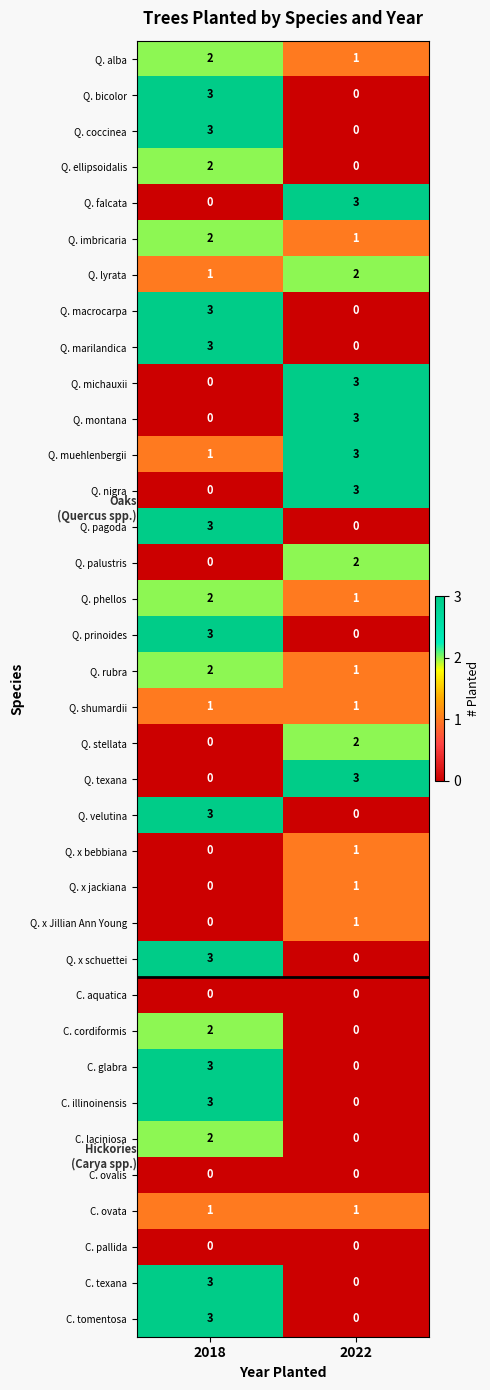

What is the highest value of the Q. falcata series?

3